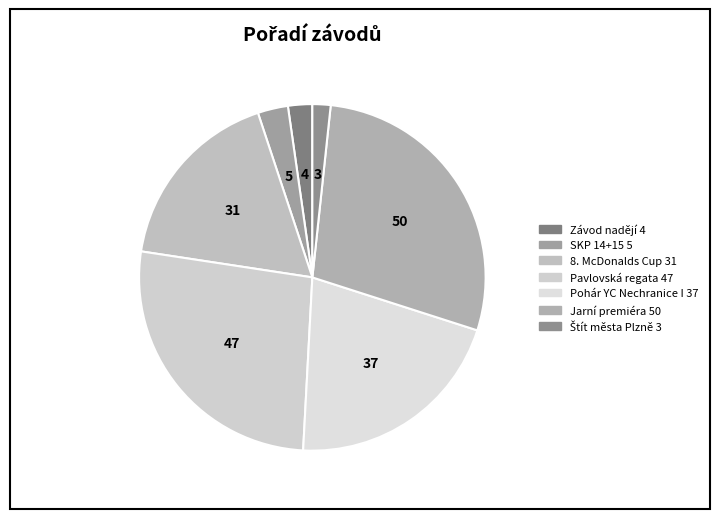

Which category has the biggest portion of the pie?

Jarní premiéra